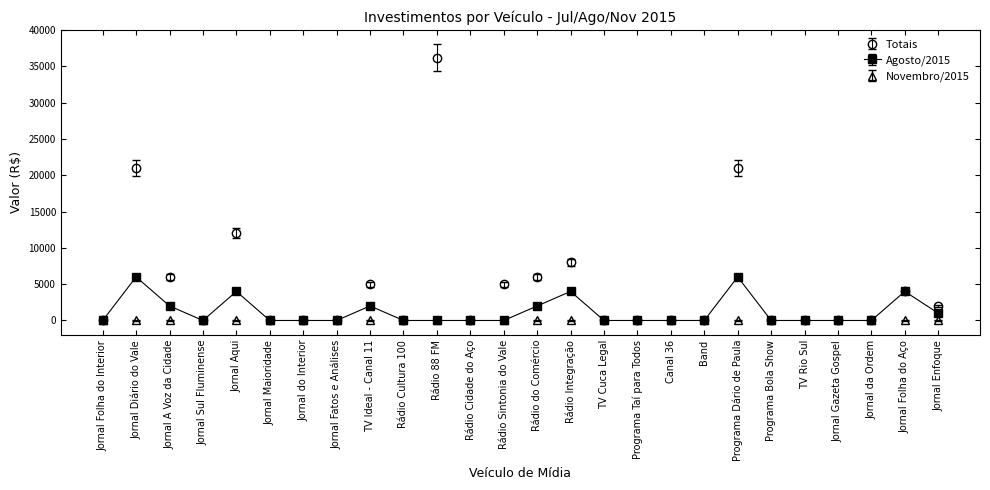

What is the difference between the maximum and minimum values in the Agosto/2015 series?

6000